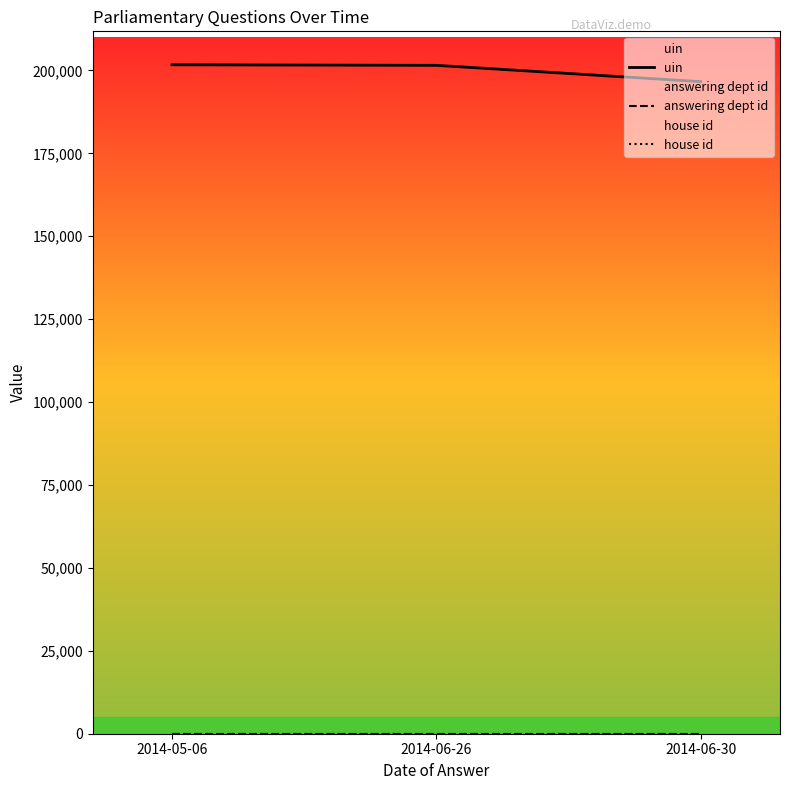

What is the minimum value for uin?

196611